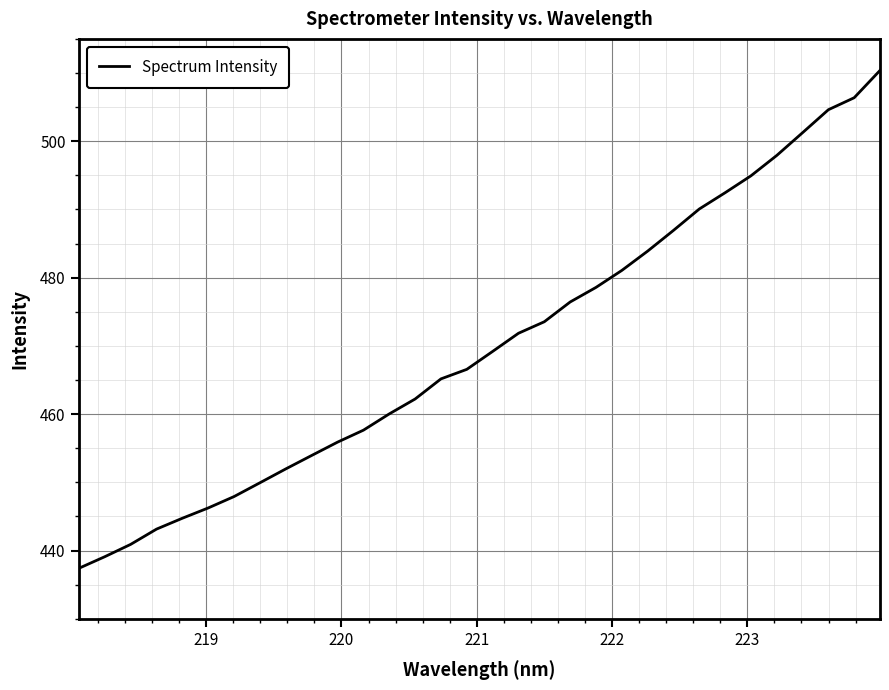

What is the difference between the maximum and minimum values?

73.0